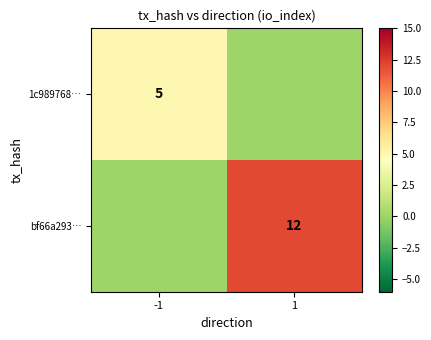

The 1c989768… series shows 7 at -1. True or false?

False